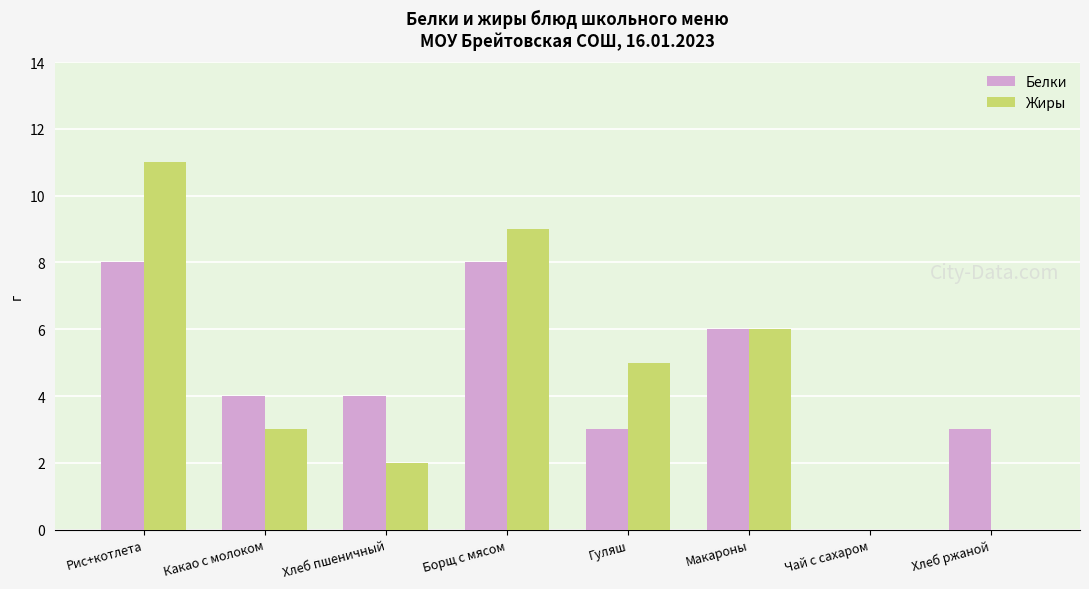

What is the total value across all series at Борщ с мясом?

17